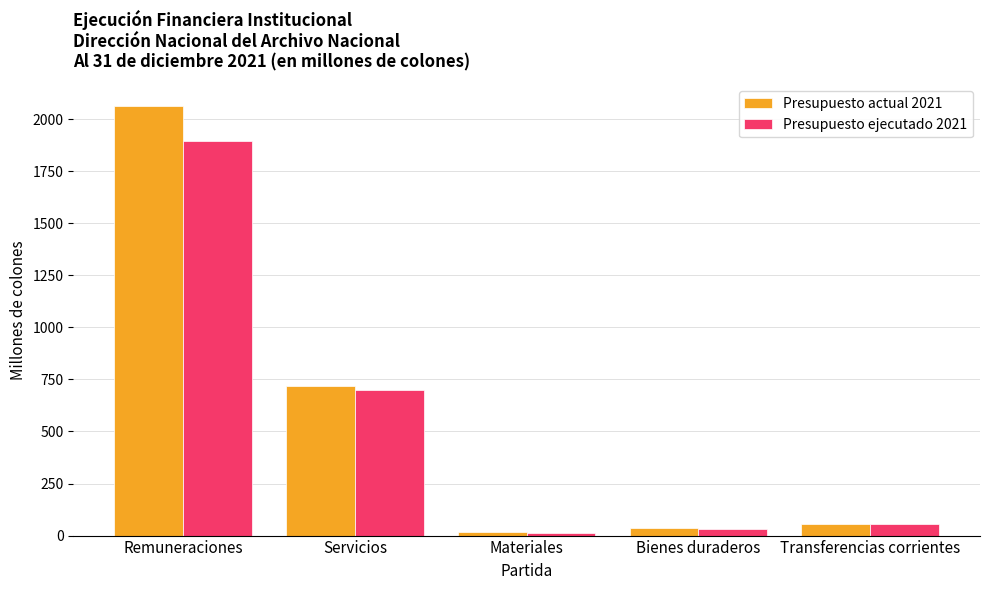

True or false: Presupuesto ejecutado 2021 has a value of 3311.9 at Remuneraciones.

False